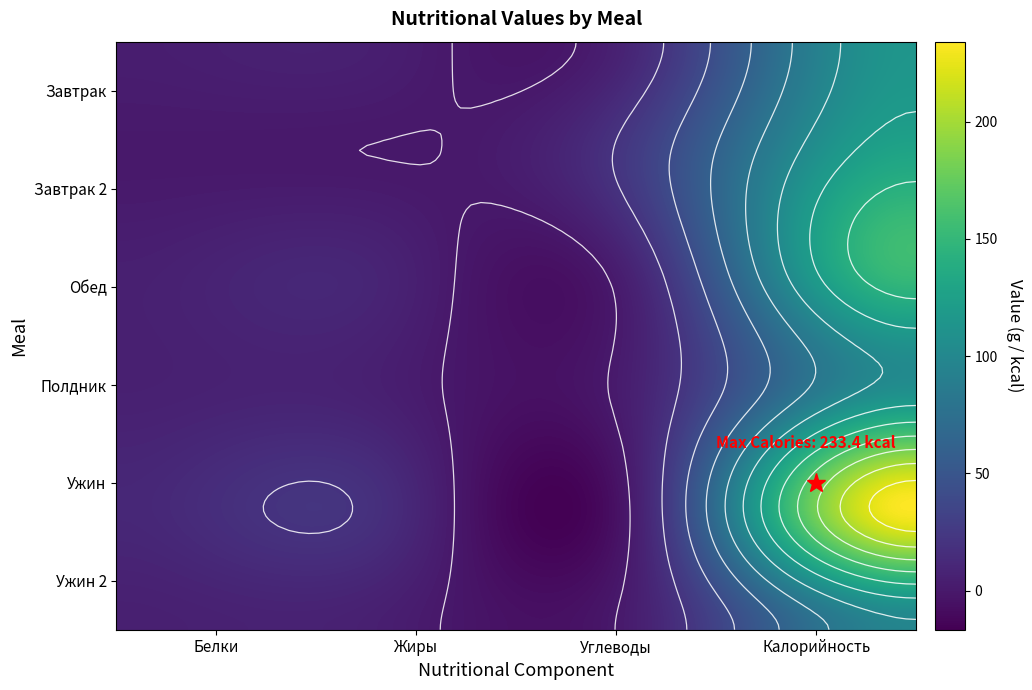

At how many categories does at least one series exceed 98?

1